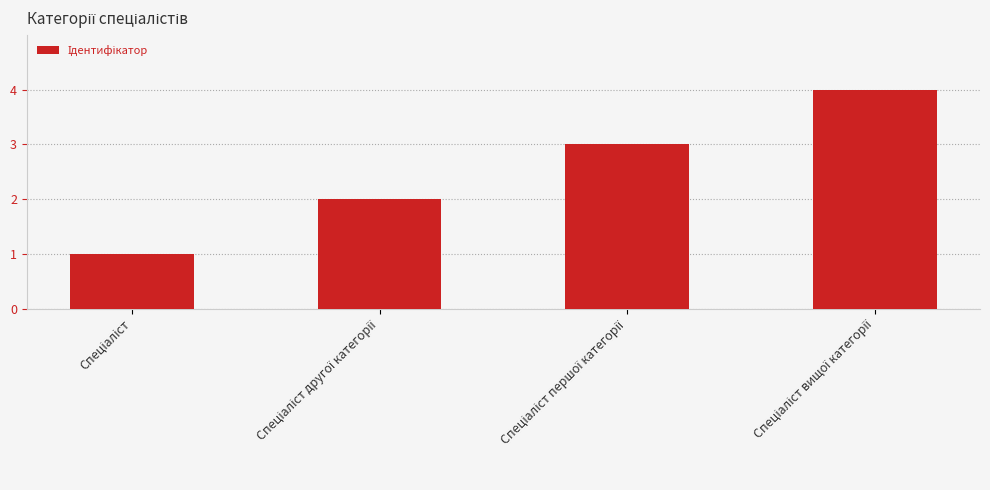

What is the sum of all values?

10